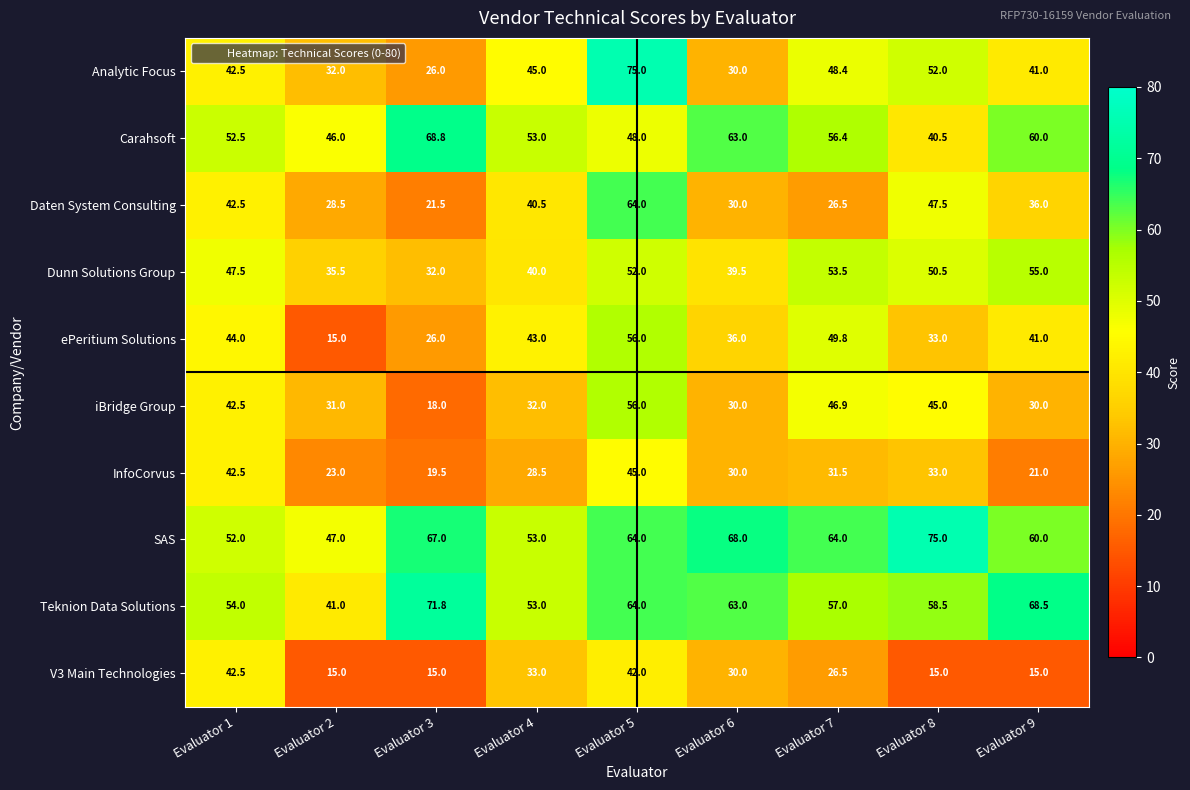

What is the sum of the V3 Main Technologies values at Evaluator 8 and Evaluator 1?

57.5